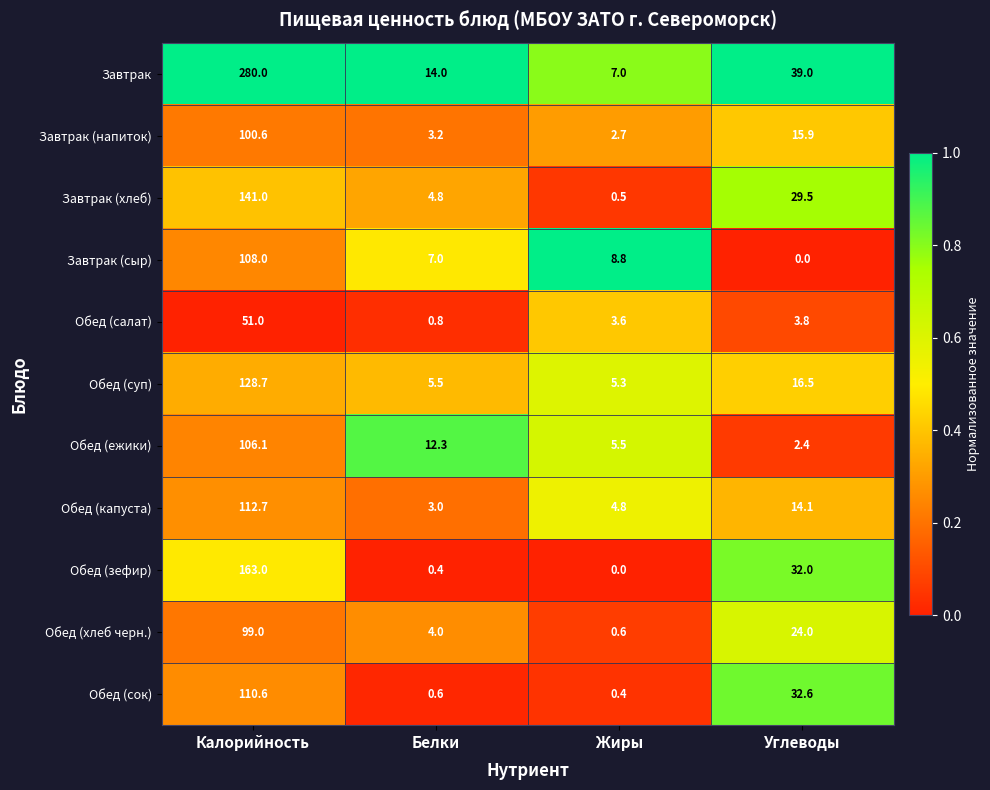

List the series in order of their peak value, lowest first.

Обед (салат), Обед (хлеб черн.), Завтрак (напиток), Обед (ежики), Завтрак (сыр), Обед (сок), Обед (капуста), Обед (суп), Завтрак (хлеб), Обед (зефир), Завтрак